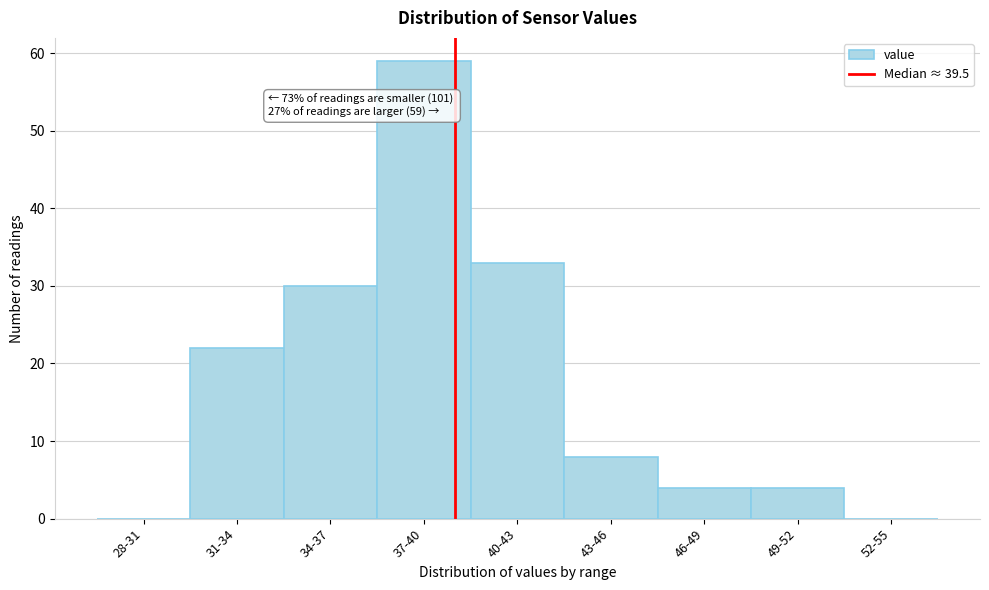

Reading right to left, list all the values displayed in this chart.

52-55=0	49-52=4	46-49=4	43-46=8	40-43=33	37-40=59	34-37=30	31-34=22	28-31=0